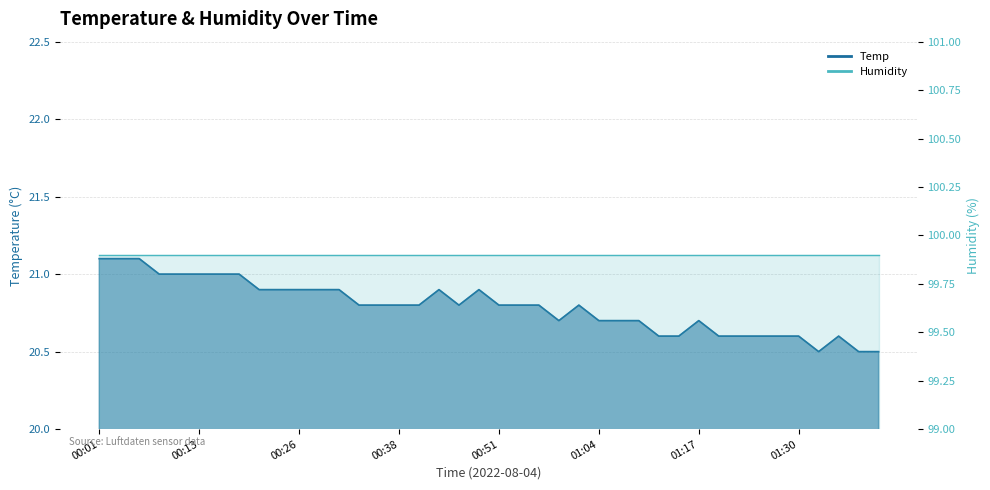

Count the number of categories in the chart.

40